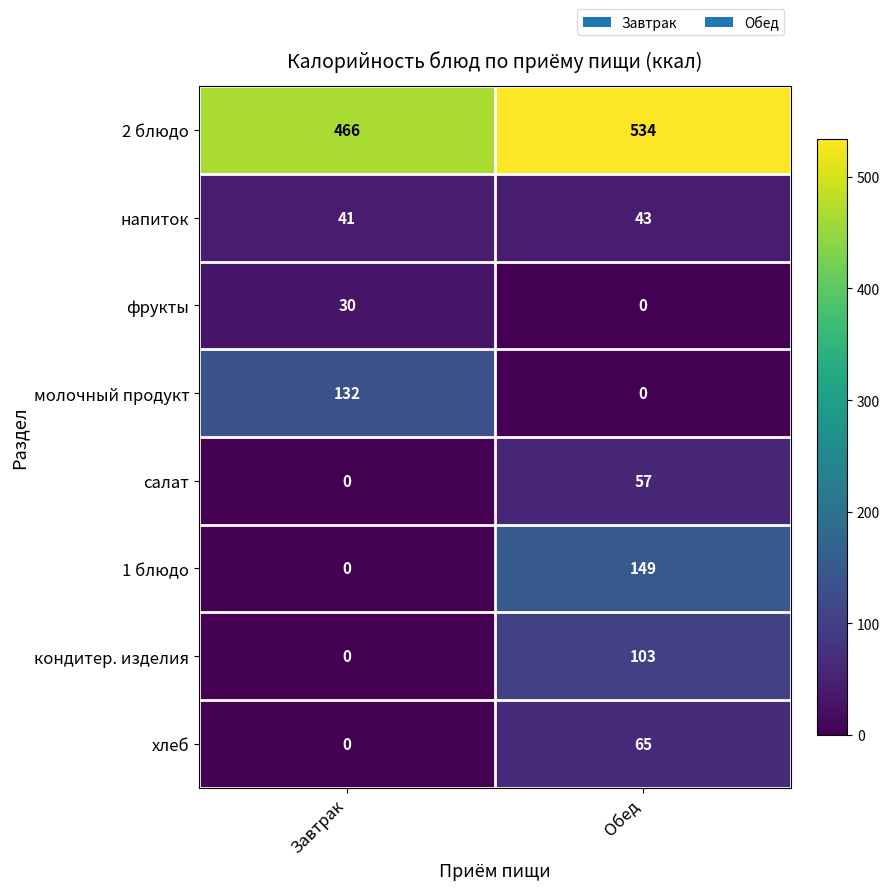

At which category is the sum across all series the highest?

Обед